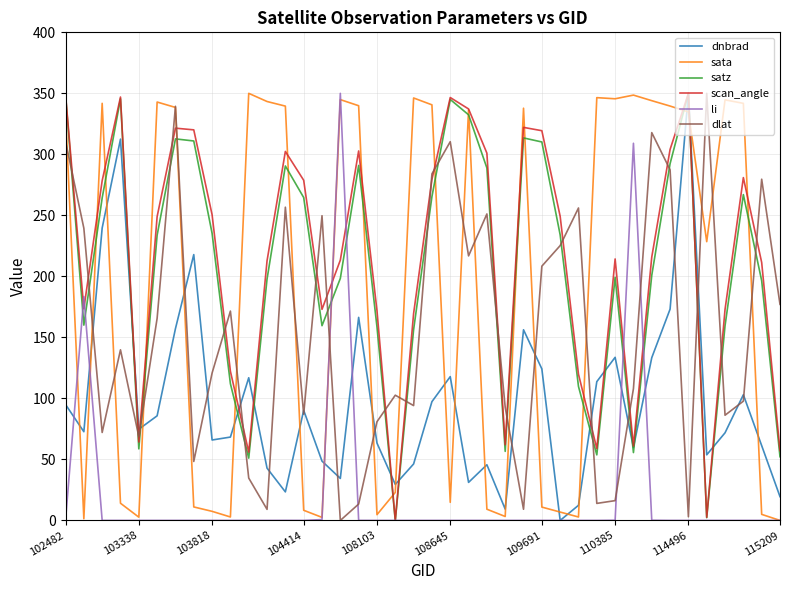

What is the maximum value for li?

350.0